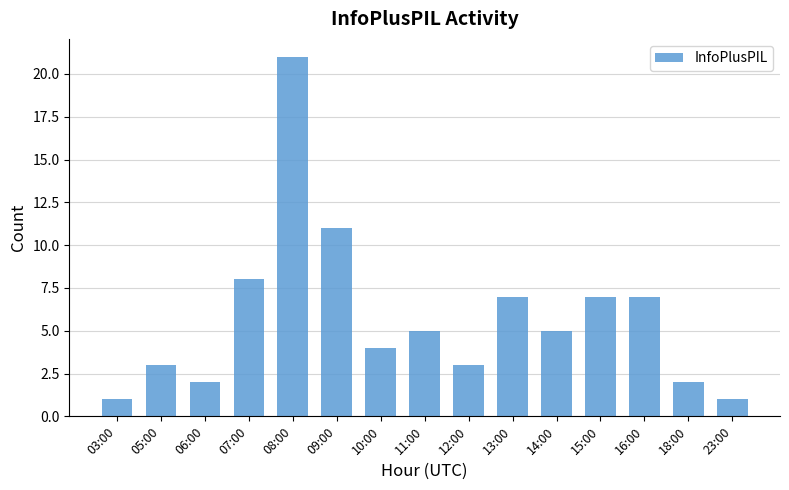

True or false: the data shows 1 at 03:00.

True